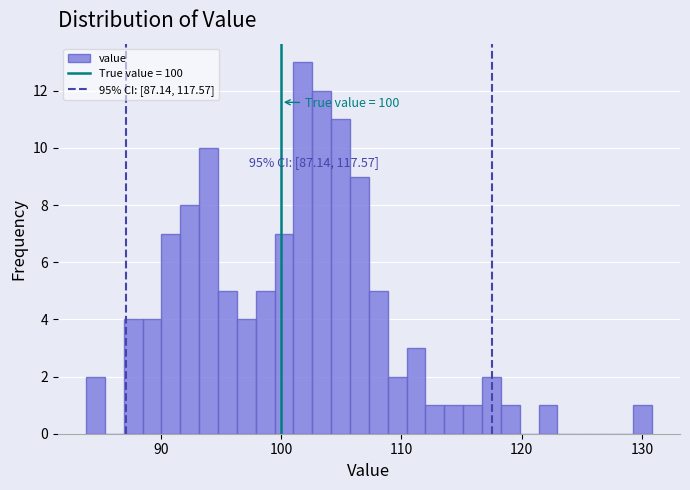

Around what value on the x-axis is the tallest bar? Give the approximate position of its centre, as read against the axis.

102